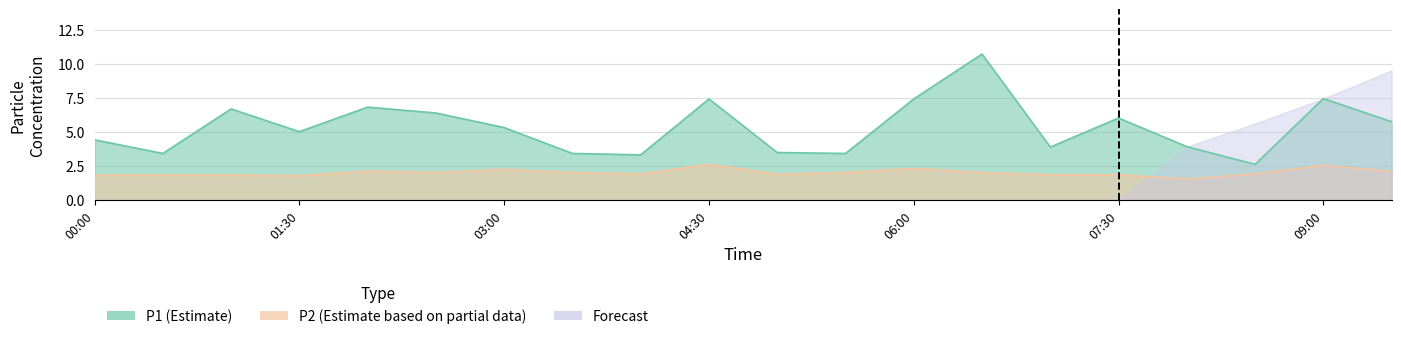

At which category does P1 reach its first local peak?

01:00